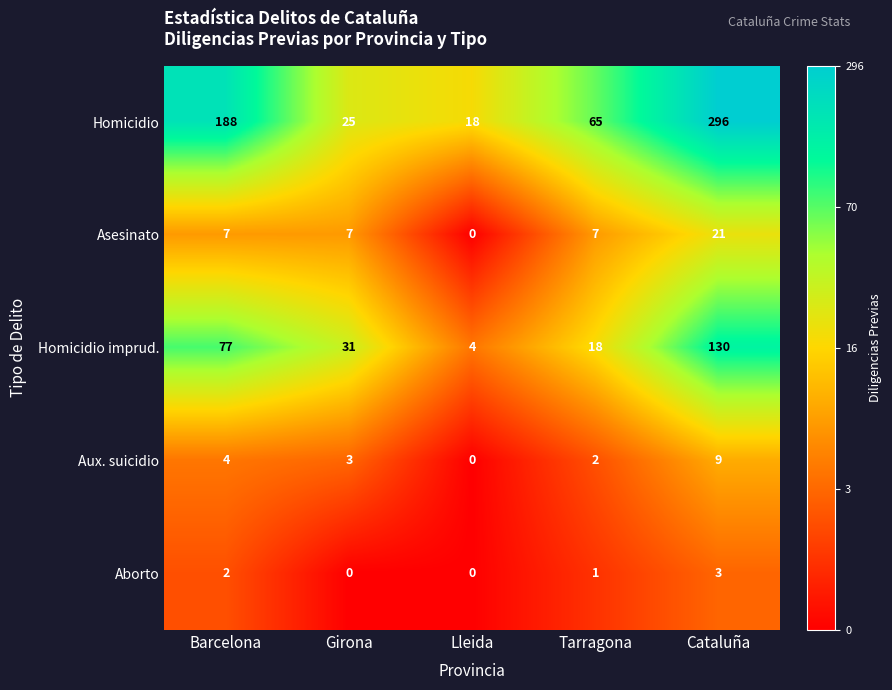

Count the number of categories in the chart.

5